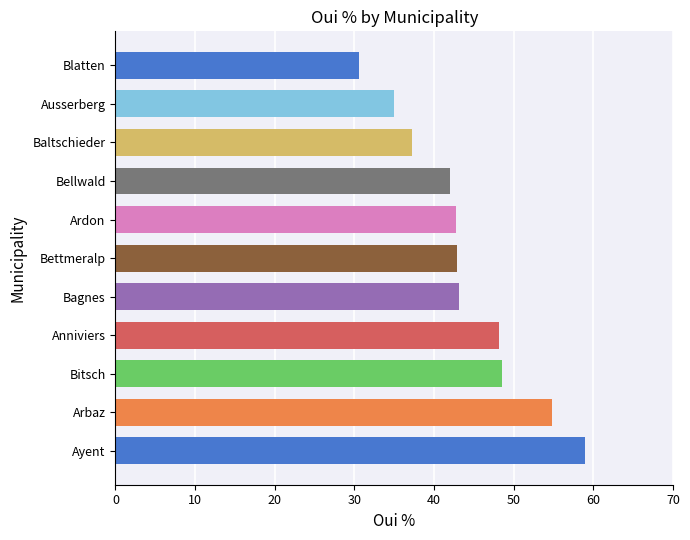

Which has a higher value, Baltschieder or Arbaz?

Arbaz